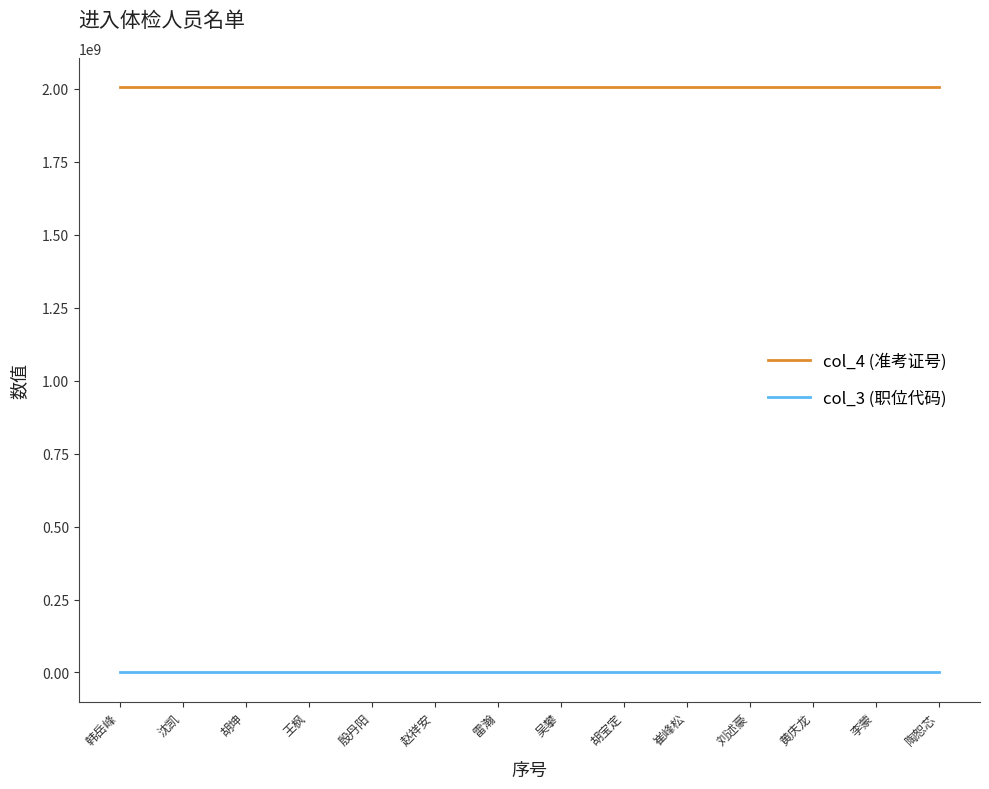

Is the value of col_3 (职位代码) at 赵祥安 greater than the value of col_4 (准考证号) at 韩岳峰?

No